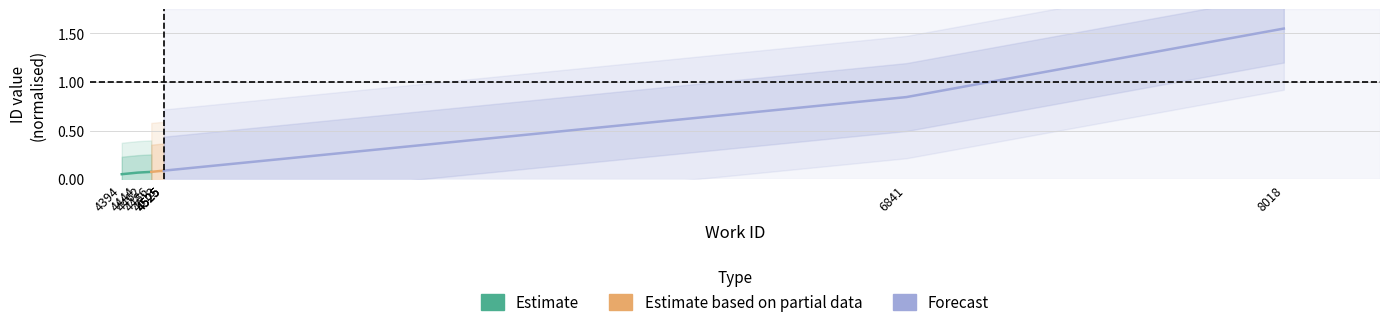

Between 4394 and 4462, which is larger?

4462